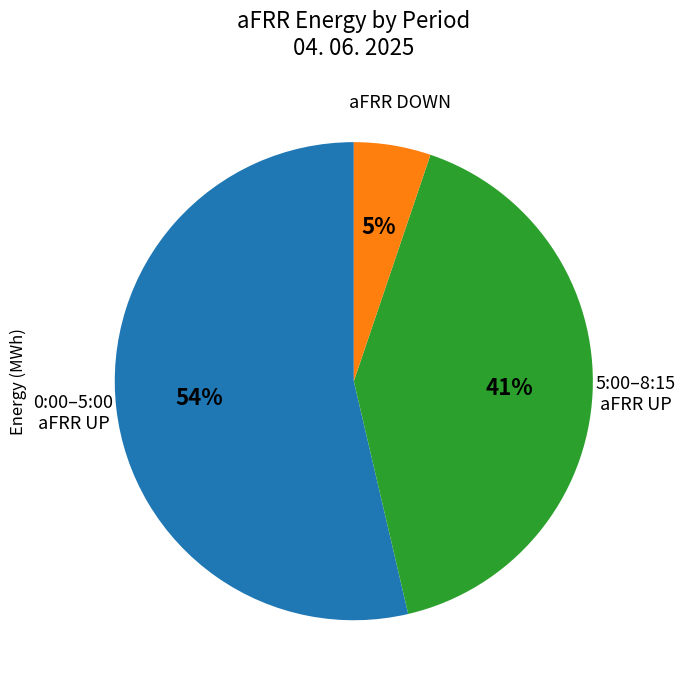

Count the number of slices in the pie.

3